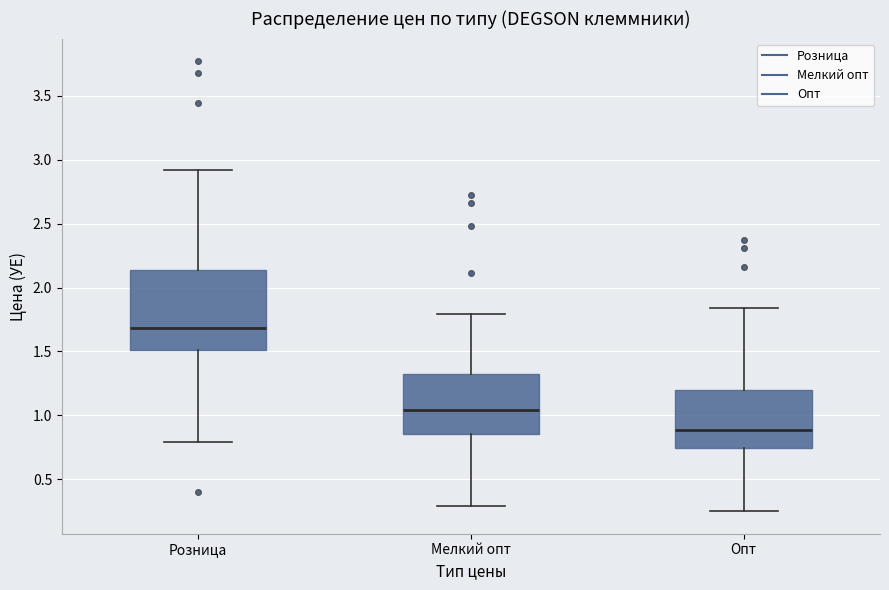

Comparing the boxes themselves (not the whiskers), which one is the tallest?

Розница